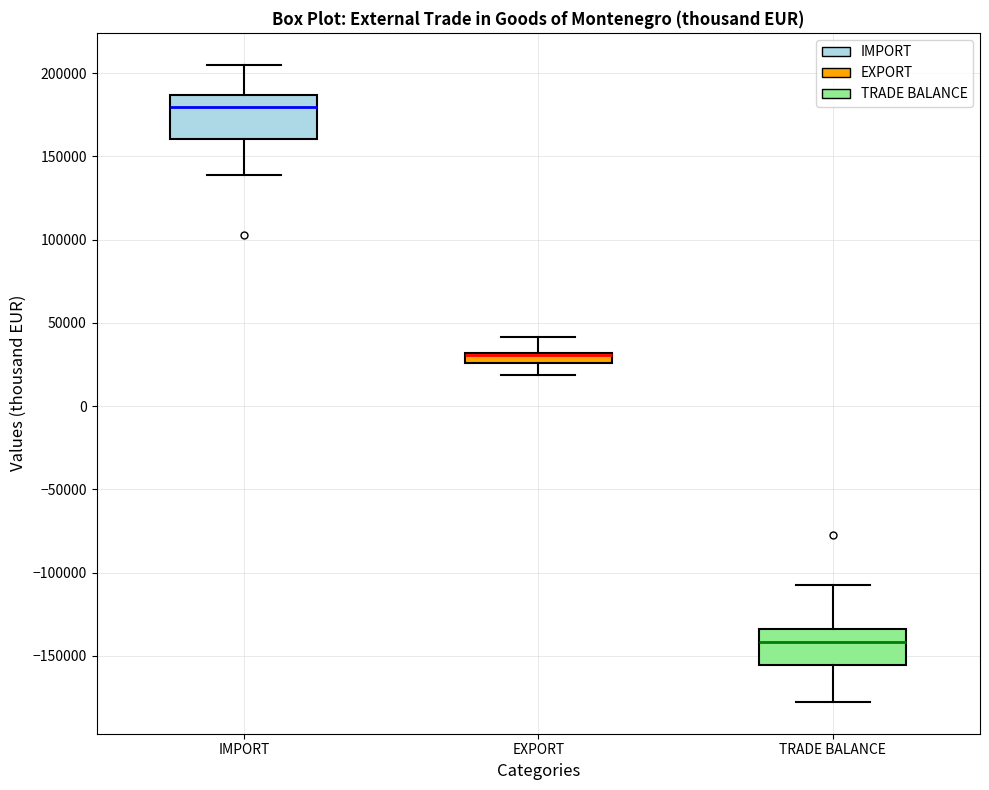

Where does the lower whisker of the box for IMPORT end on the y-axis? The values are not printed on the chart, so give them approximately, as read against the axis.

140000